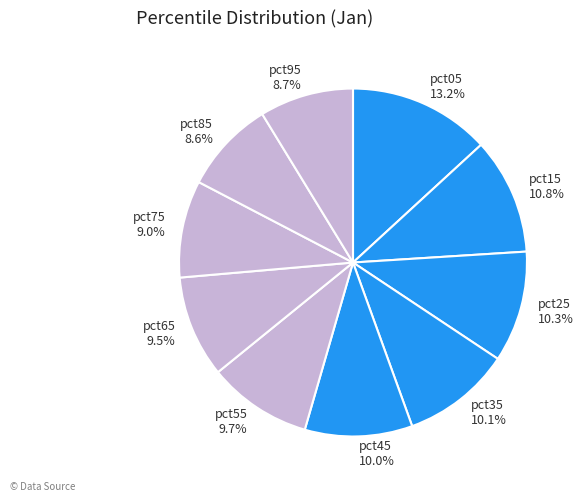

How many segments does this pie chart have?

10